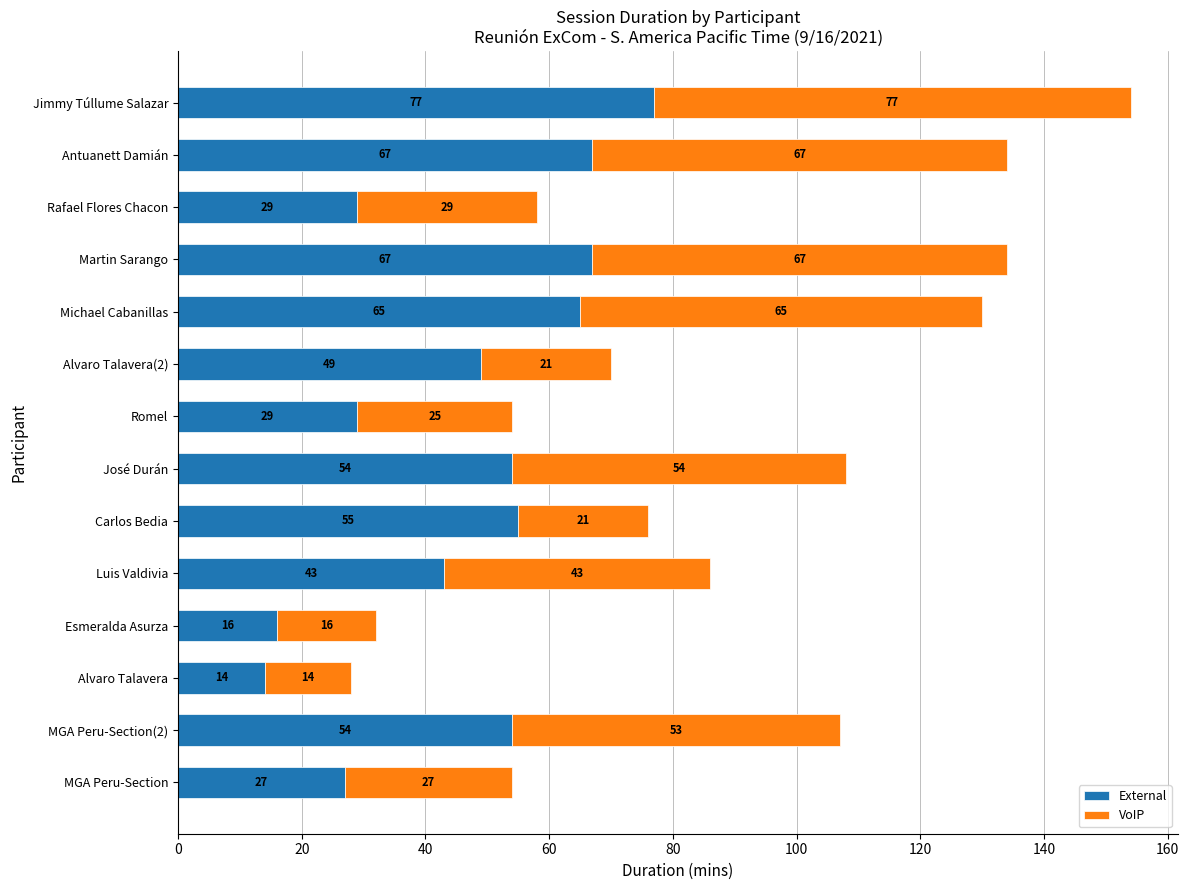

Which category has the highest value in the External series?

Jimmy Túllume Salazar